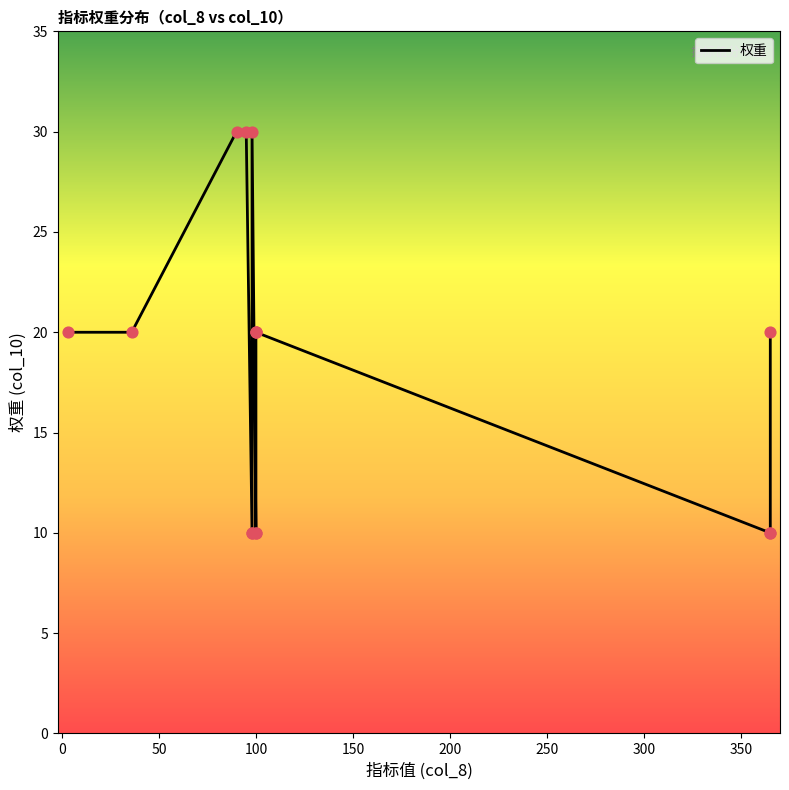

Between 11 and 0, which is larger?

11